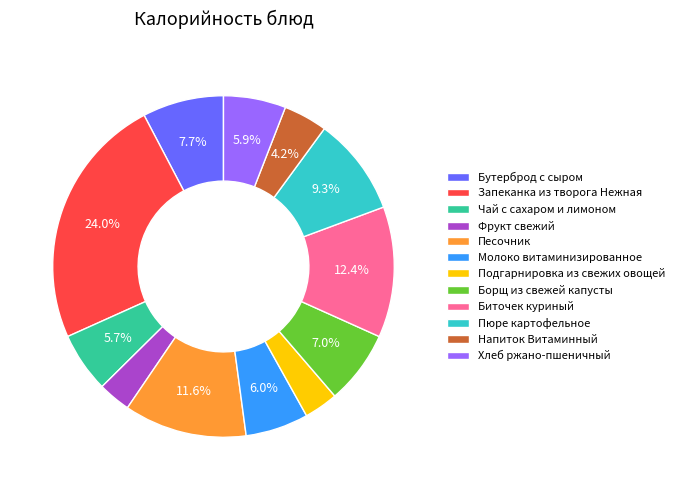

To the nearest percent, what is the difference between the Борщ из свежей капусты and Бутерброд с сыром slice percentages?

1%